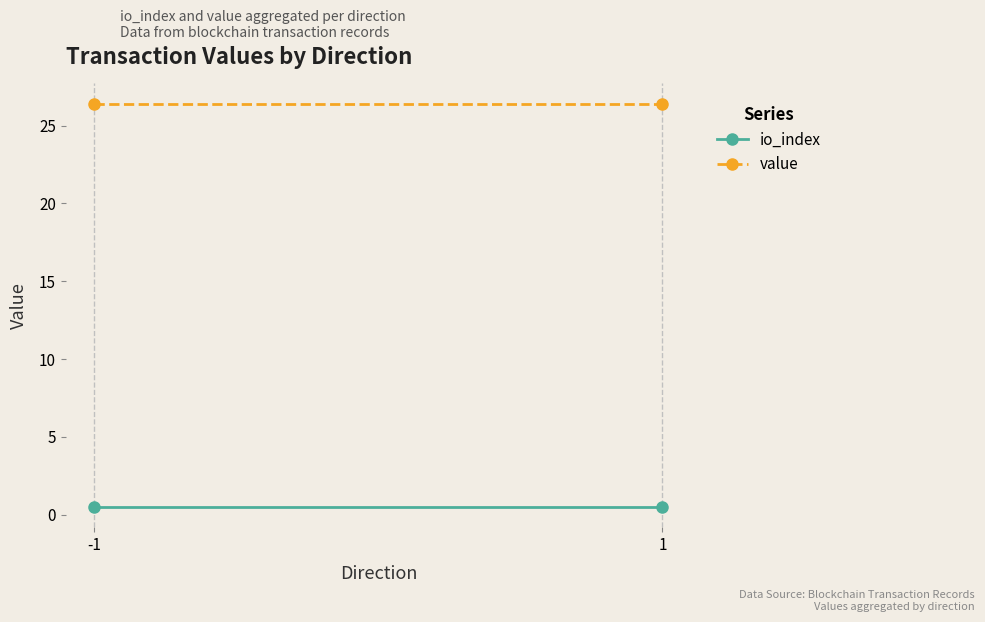

At 1, list the series in order from smallest to largest.

io_index, value